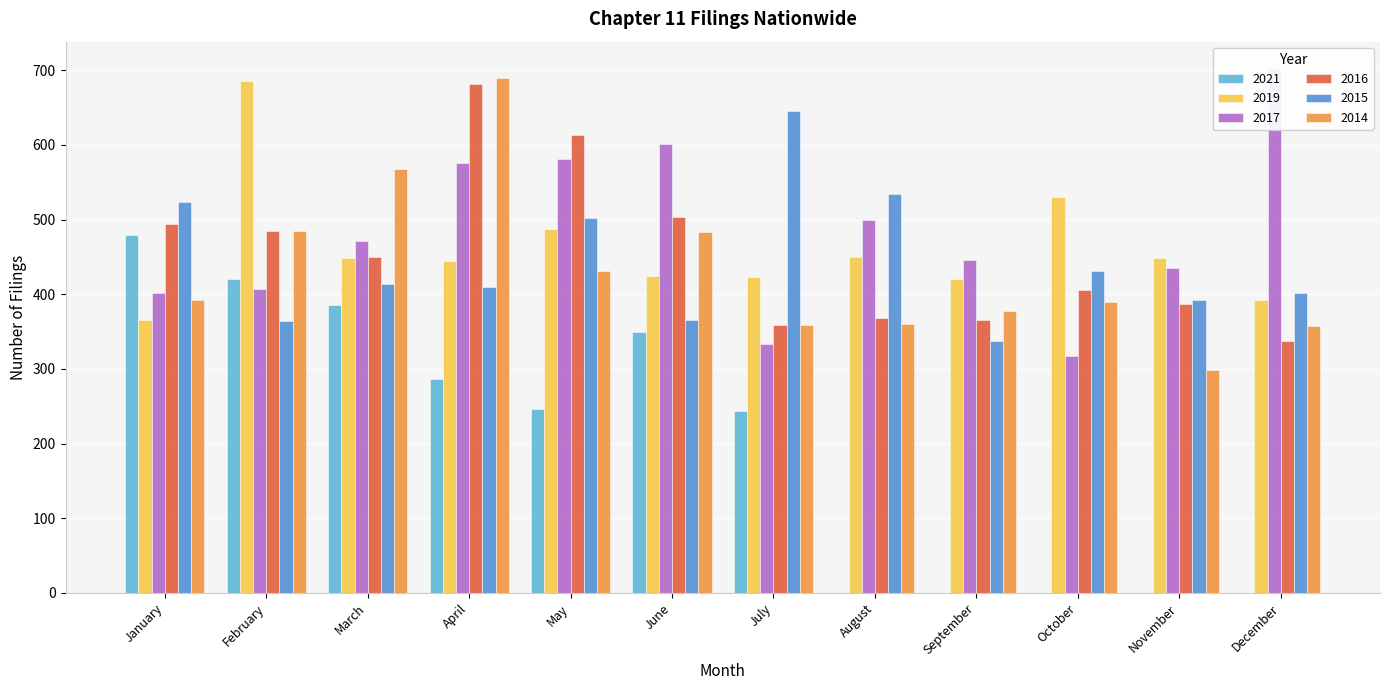

Which series changed the most between June and December?

2021